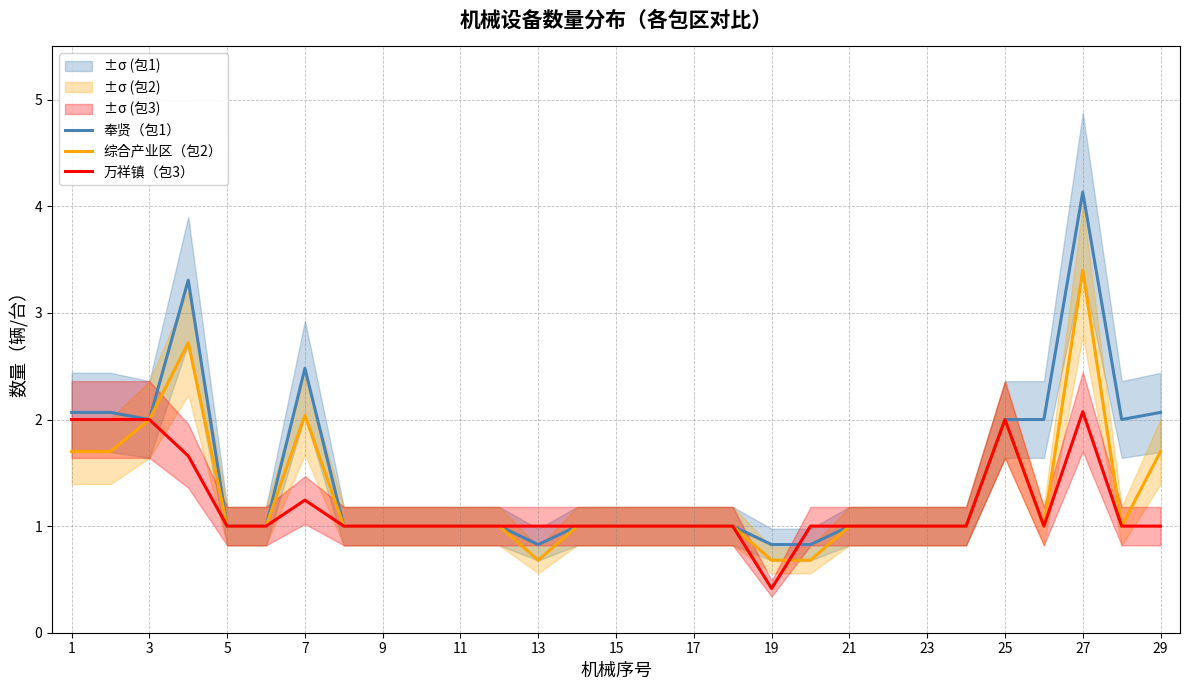

True or false: 奉贤（包1） has a value of 0.6 at 23.

False